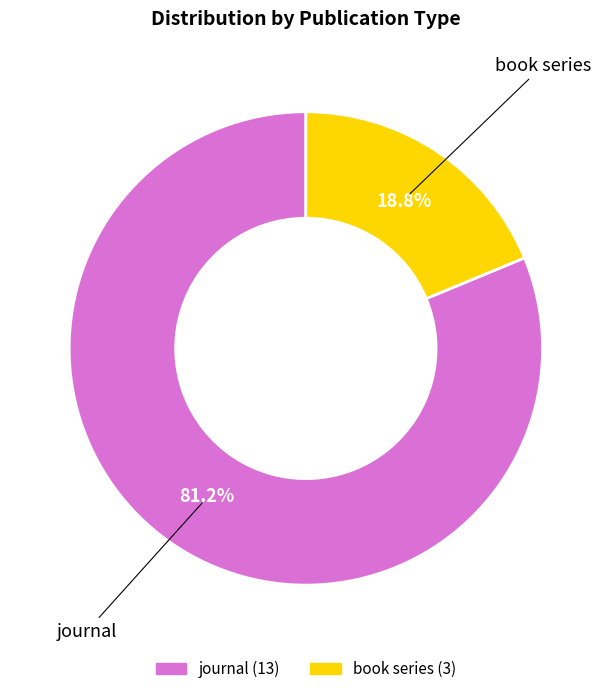

The journal slice represents 81% of the pie. True or false?

True